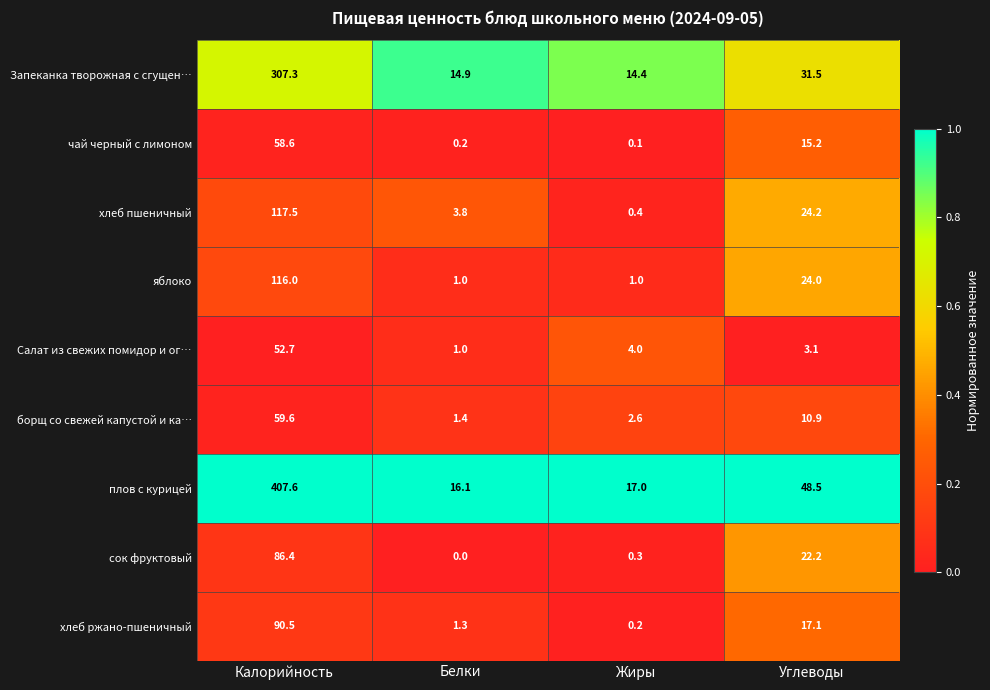

What is the total value across all series at Калорийность?

1296.2